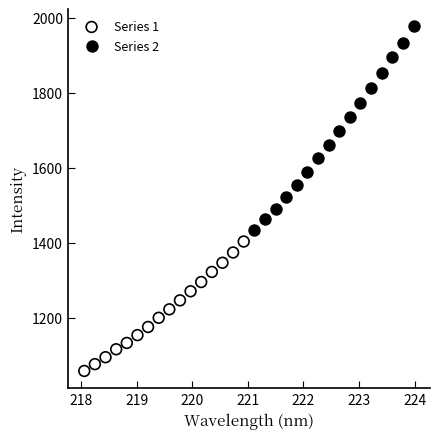

Which series reaches the minimum Y coordinate?

Series 1